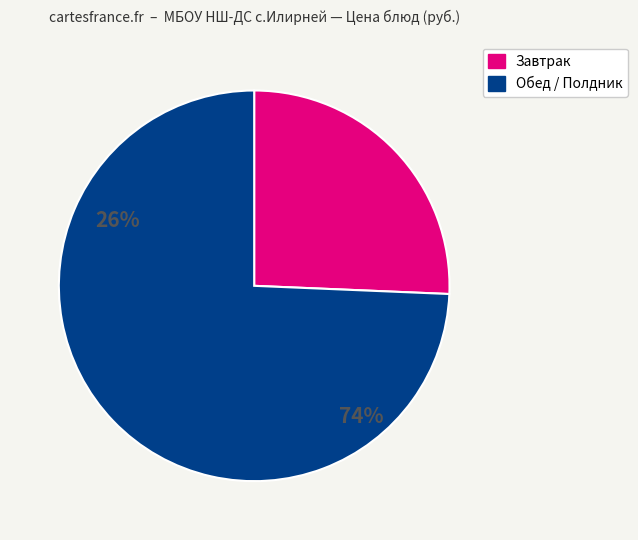

Count the number of slices in the pie.

2